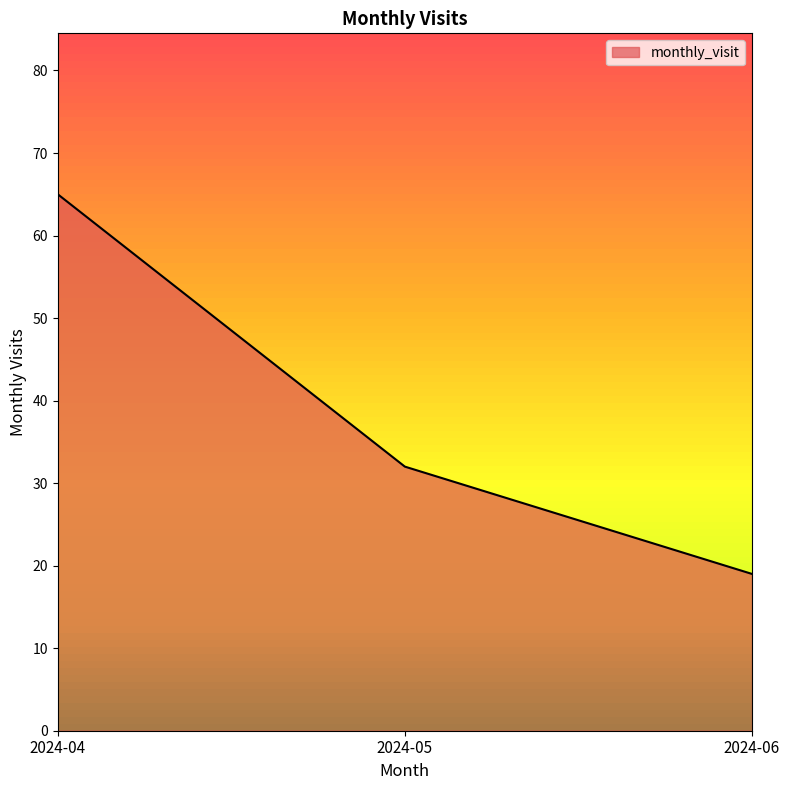

How many categories are shown in the chart?

3